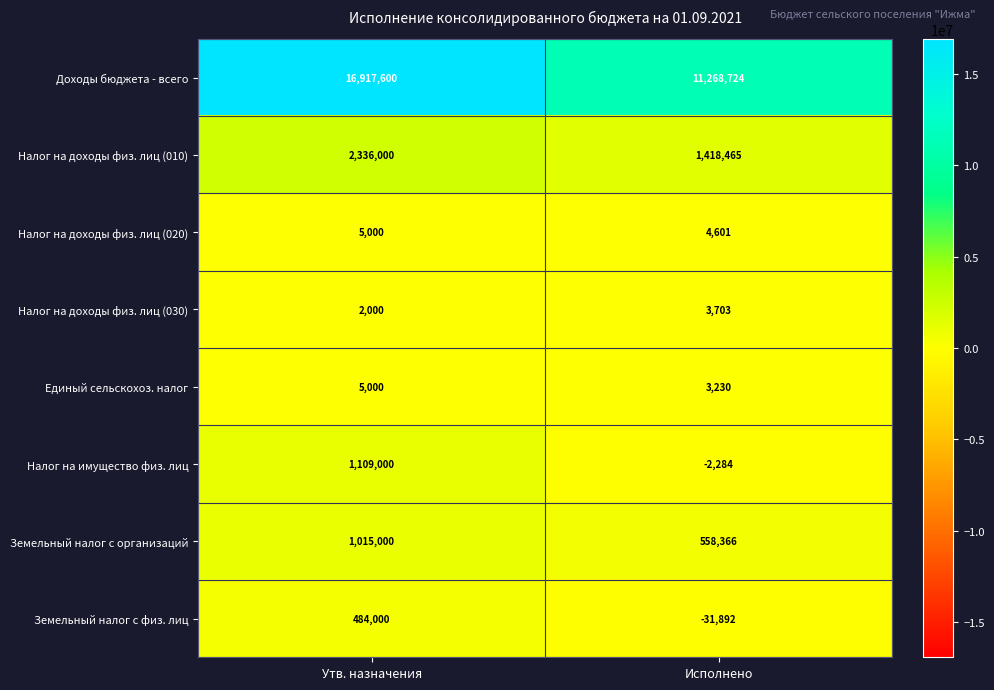

Which series has the largest total across all categories?

Доходы бюджета - всего